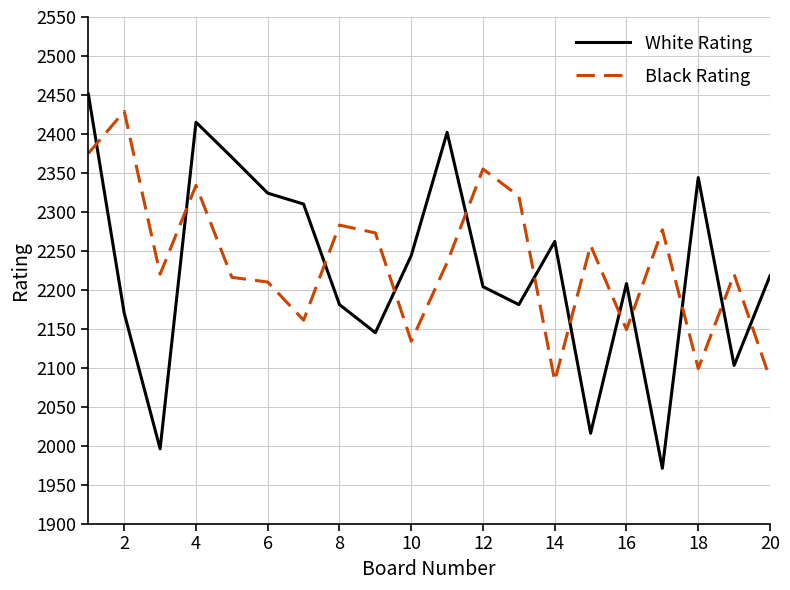

True or false: White Rating and Black Rating cross at least once.

True